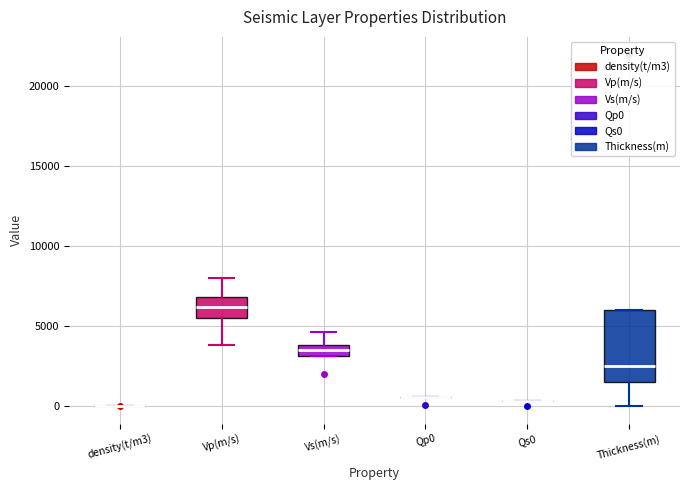

Which box is the tallest, from its lower edge to its upper edge?

Thickness(m)